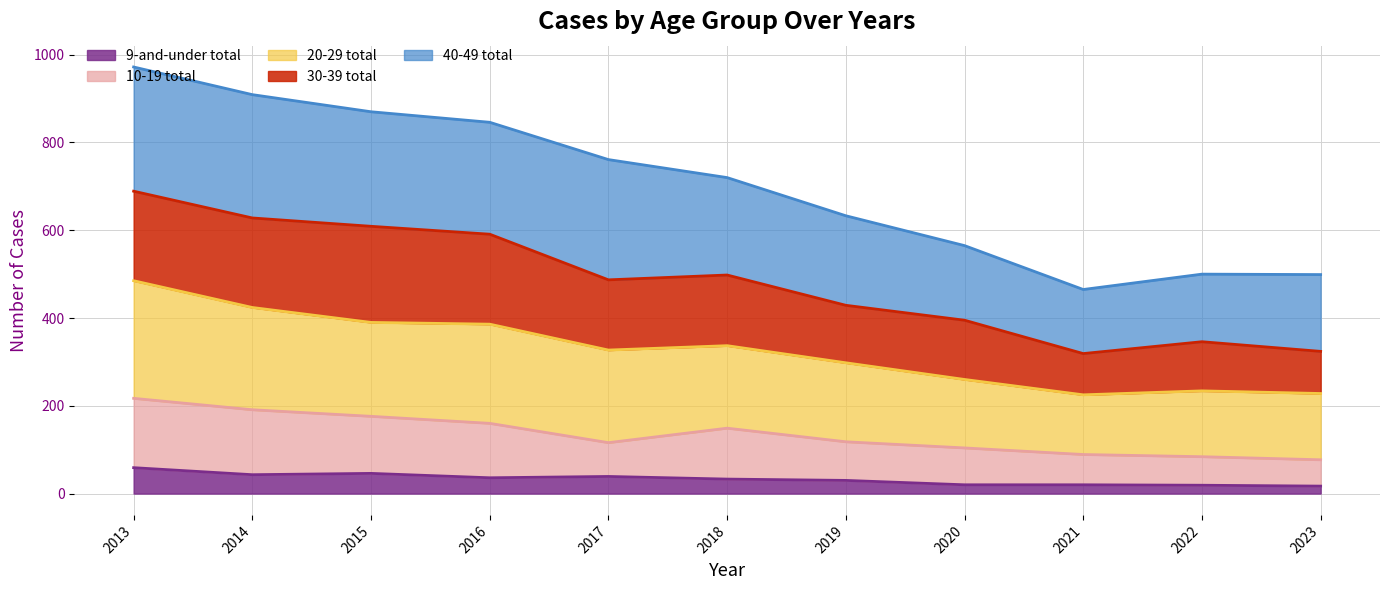

How many interior local valleys does the 9-and-under total series have?

2